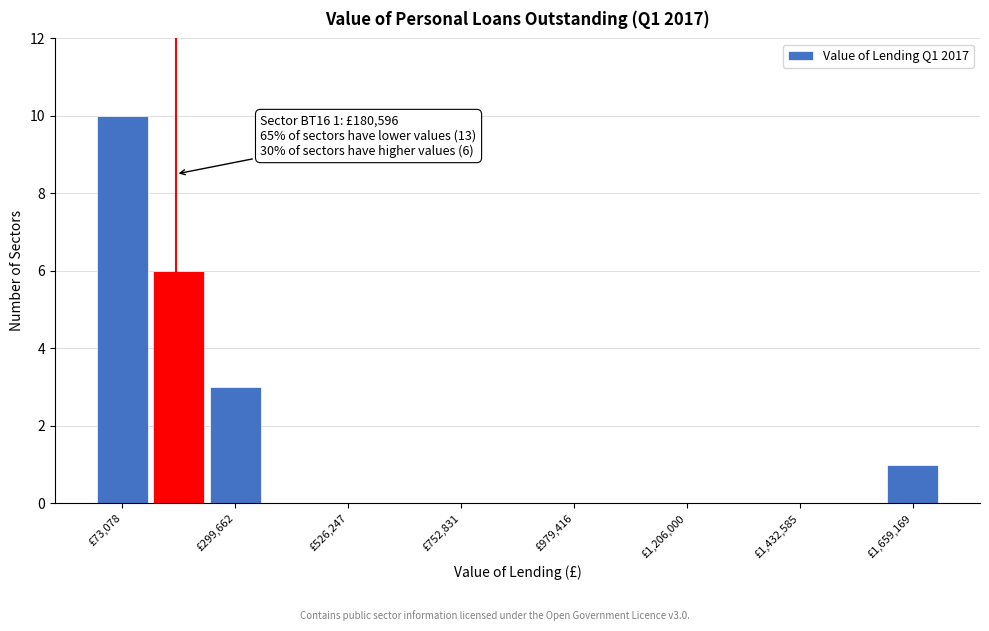

Read against the x-axis, roughly where is the centre of the tallest bar?

50000